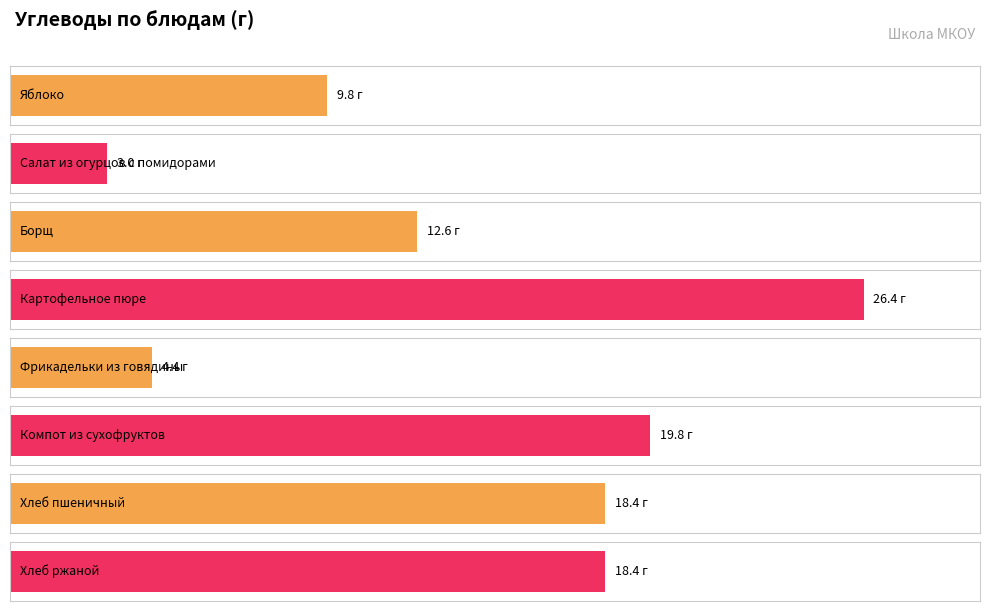

How many series are shown in this chart?

1